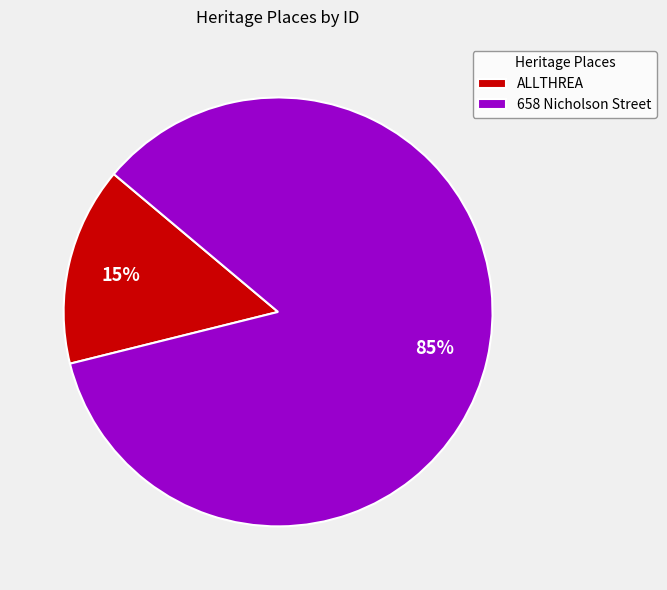

Count the number of slices in the pie.

2